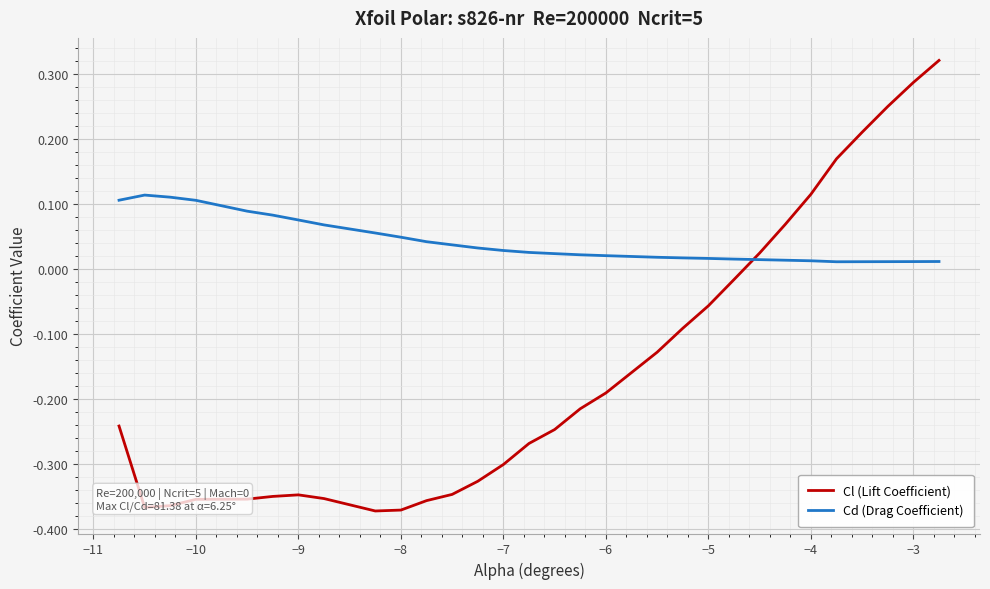

Is this an area chart (filled region under the line)?

No